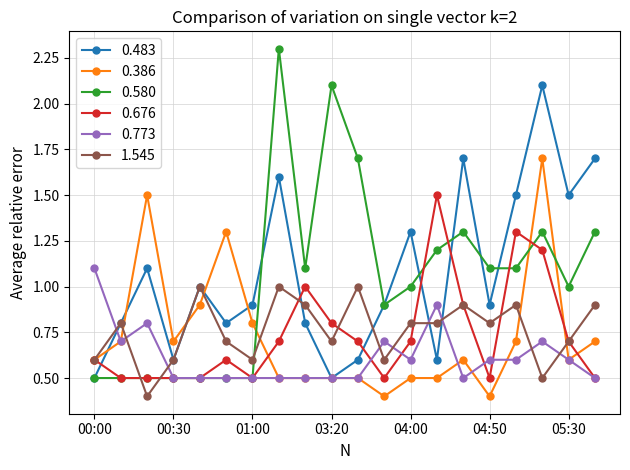

True or false: 0.580 has more than 0 interior local peaks.

True